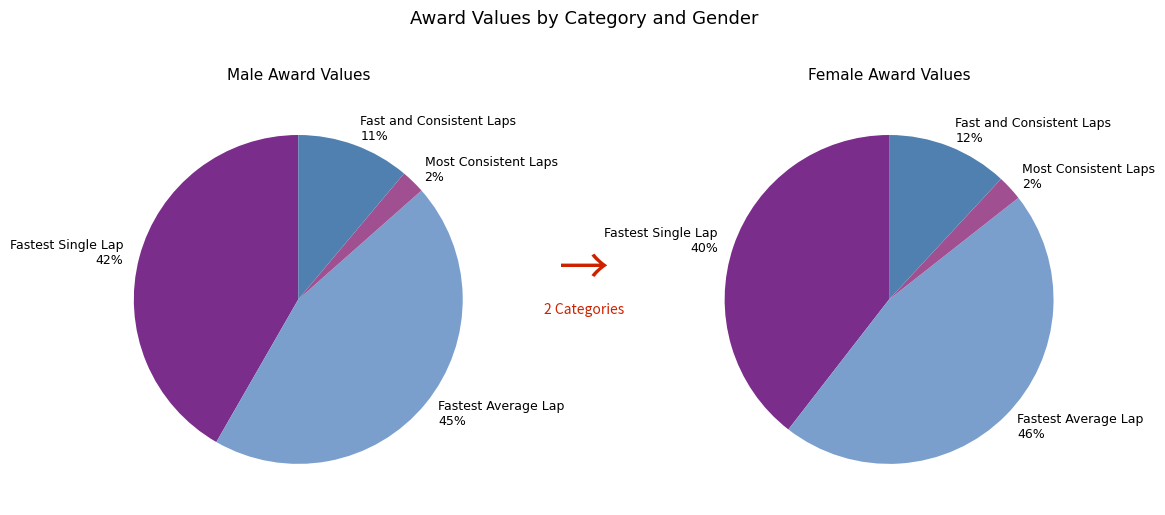

Is there any slice that represents more than half of the pie?

No